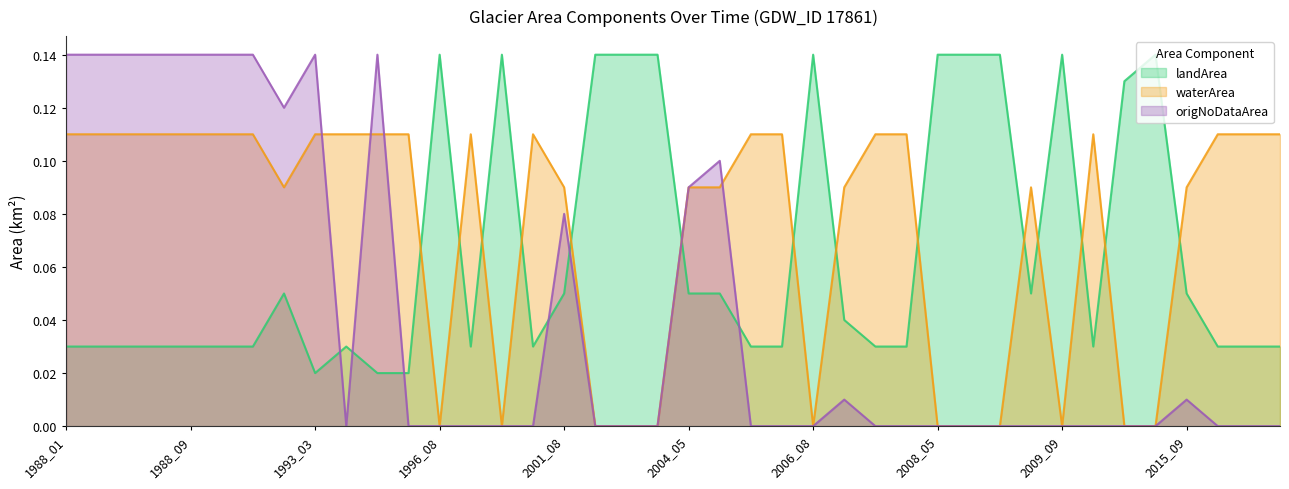

What is the total value across all series at 2007_09?

0.1